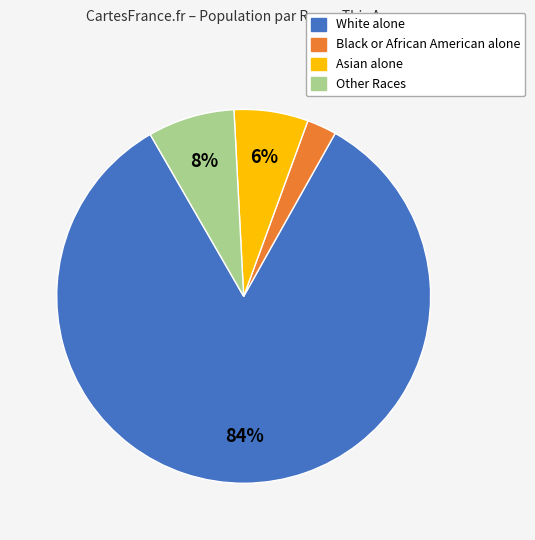

Rank the categories by value from lowest to highest.

Black or African American alone, Asian alone, Other Races, White alone